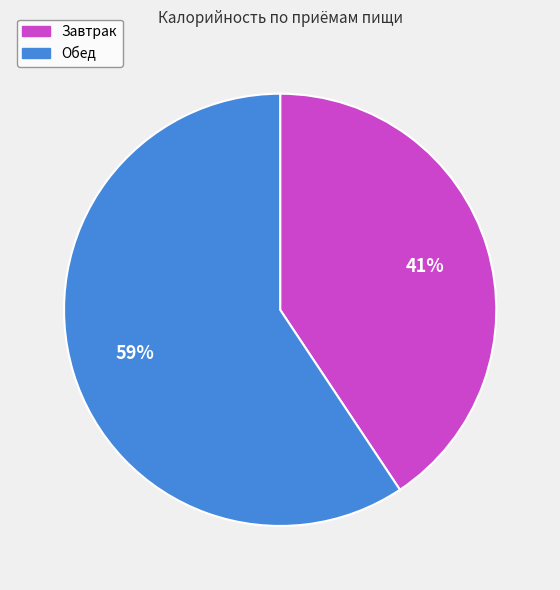

Combined, do Обед and Завтрак account for over 50%?

Yes